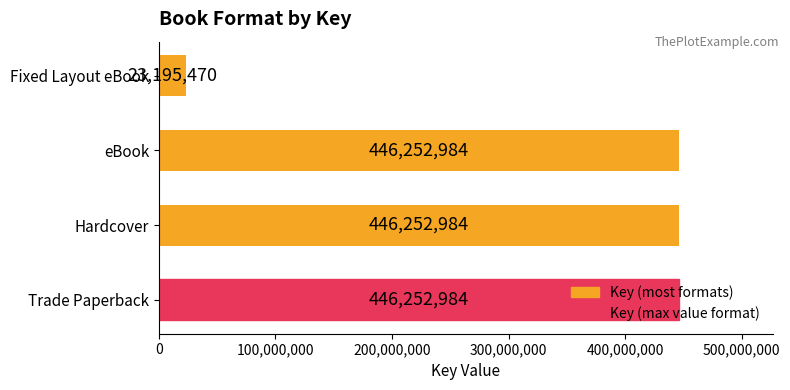

What is the smallest value displayed?

23195470